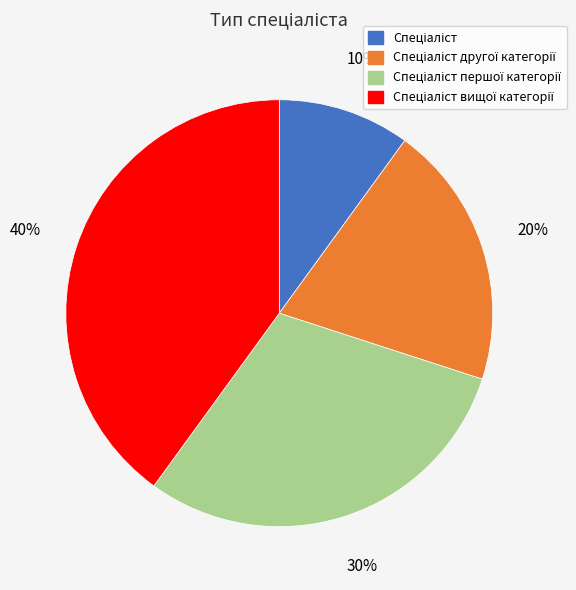

To the nearest percent, what is the average slice percentage?

25%